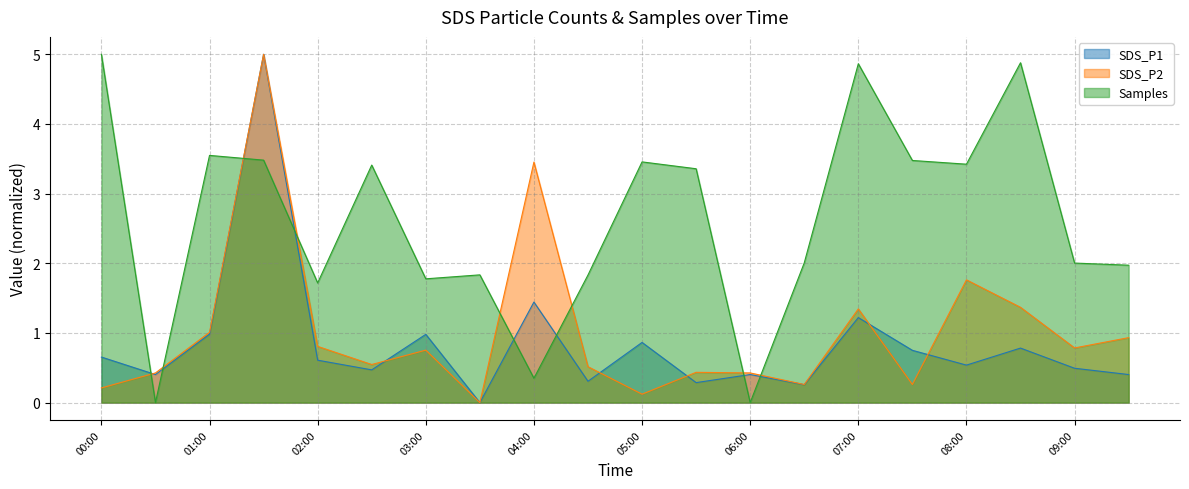

What are all the series names shown in the legend?

SDS_P1, SDS_P2, Samples